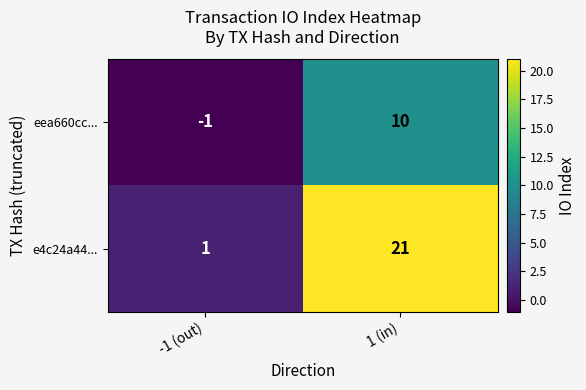

Which category has the highest value in the eea660cc... series?

1 (in)